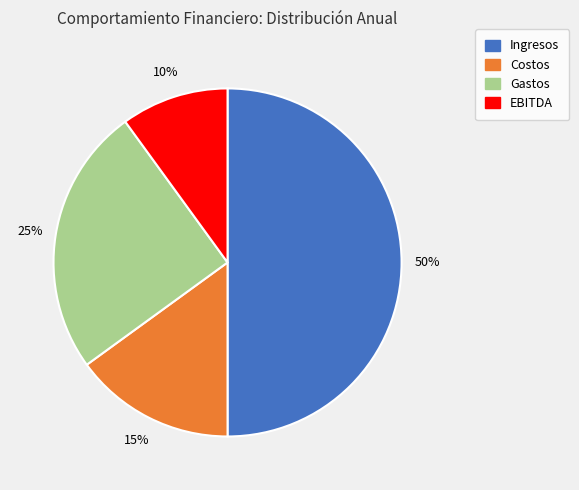

Combined, do EBITDA and Gastos account for over 50%?

No